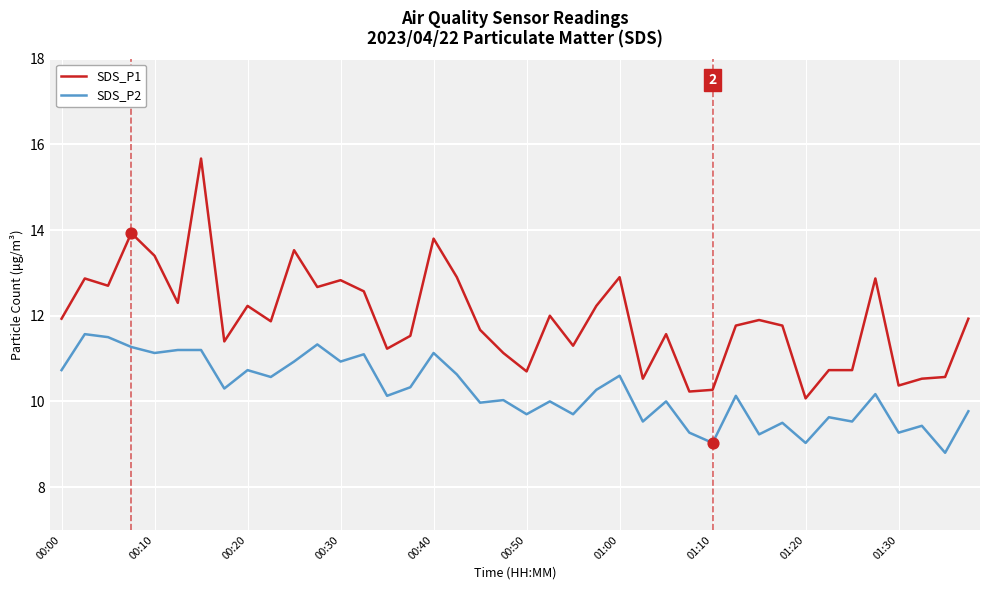

List the series in order of their peak value, highest first.

SDS_P1, SDS_P2